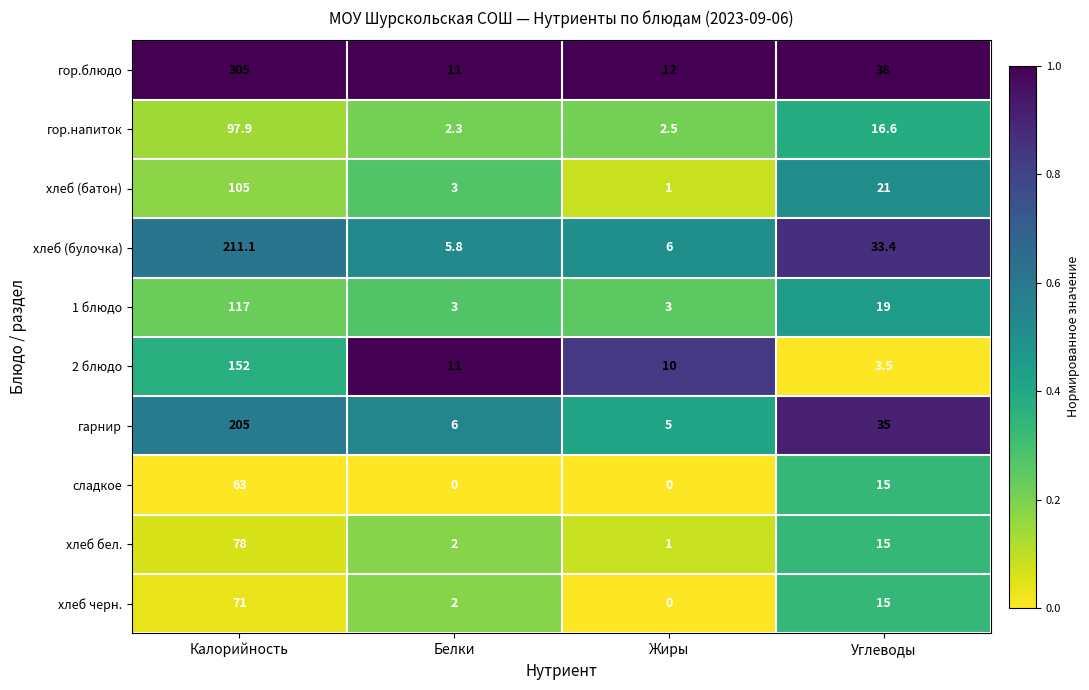

Between Калорийность and Белки, which series saw the biggest shift?

гор.блюдо